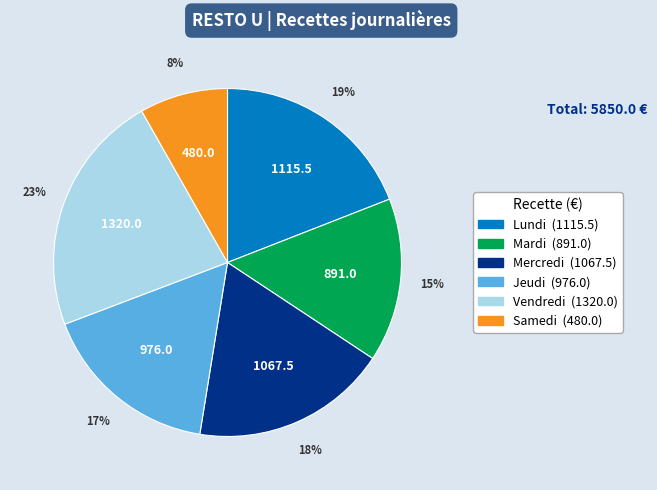

Between Mardi and Samedi, which is larger?

Mardi